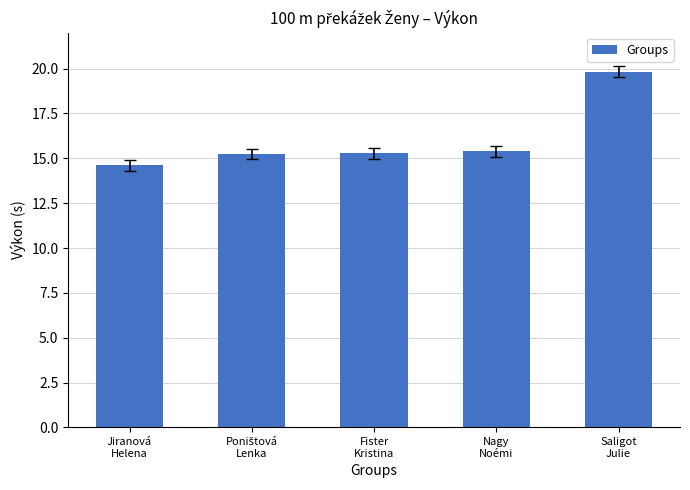

At which category does the chart reach its peak across all series?

Saligot
Julie